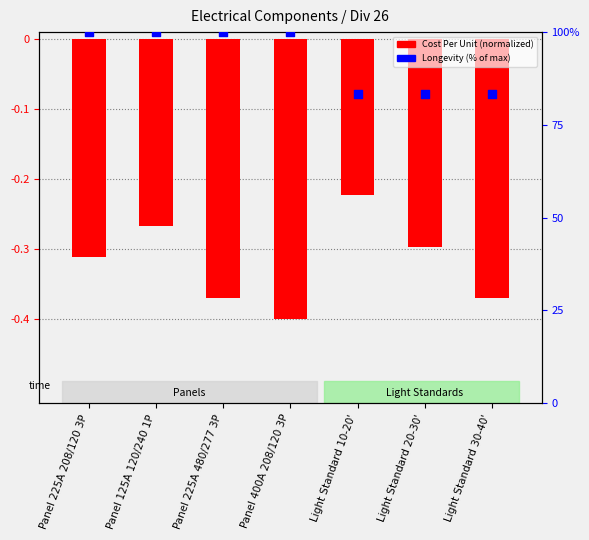

Which series has the largest Y range (max minus min)?

Longevity (% of max)